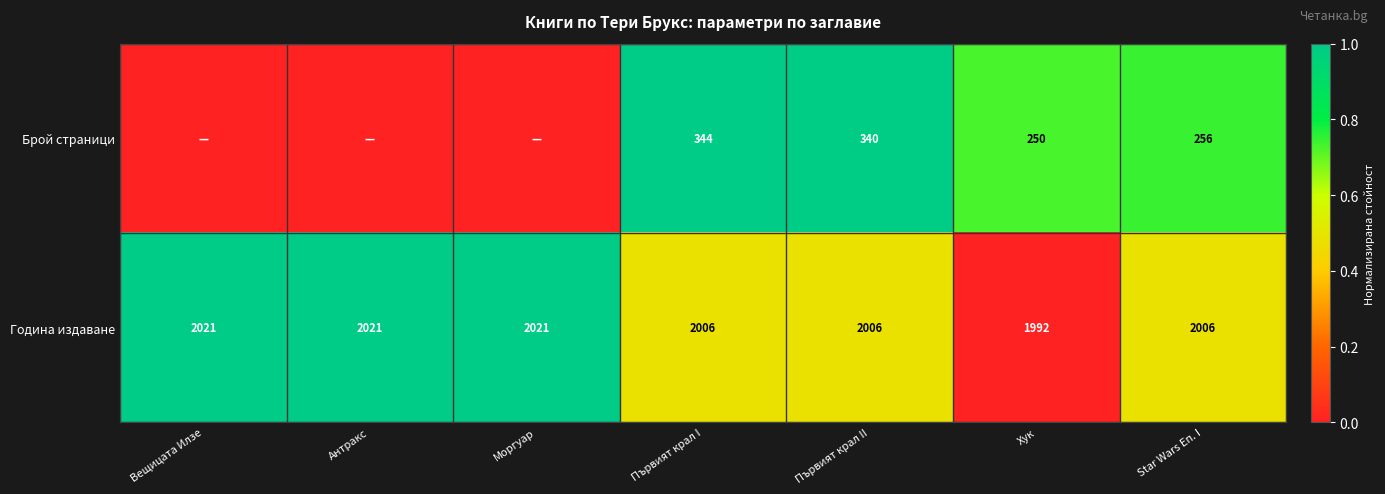

What is the difference between the Година издаване values at Вещицата Илзе and Хук?

29